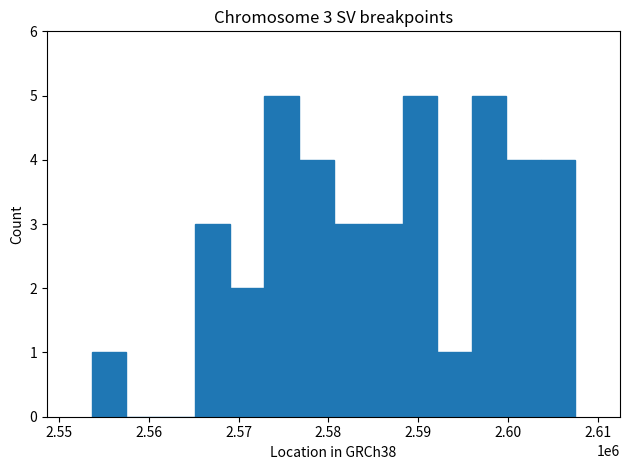

Count the number of categories in the chart.

14